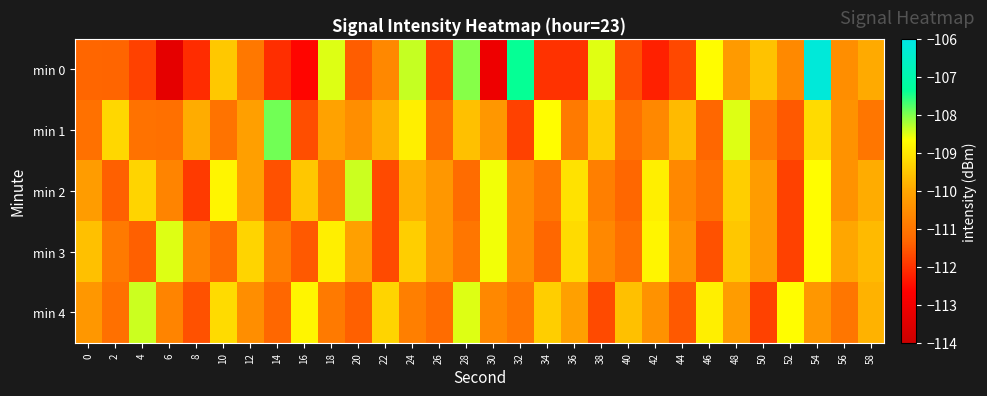

Reading right to left, transcribe all the data shown in this chart.

min 0: 58=-109.9	56=-110.5	54=-106.2	52=-110.6	50=-109.6	48=-110.2	46=-108.7	44=-111.7	42=-112.2	40=-111.6	38=-108.5	36=-112.0	34=-112.0	32=-107.4	30=-113.1	28=-108.0	26=-111.8	24=-108.4	22=-110.6	20=-111.4	18=-108.5	16=-112.6	14=-112.1	12=-110.9	10=-109.5	8=-112.1	6=-113.3	4=-111.8	2=-111.3	0=-111.3
min 1: 58=-111.0	56=-110.4	54=-109.2	52=-111.5	50=-110.8	48=-108.5	46=-111.3	44=-109.7	42=-110.6	40=-111.1	38=-109.4	36=-110.9	34=-108.7	32=-111.8	30=-110.3	28=-109.6	26=-111.2	24=-108.9	22=-109.8	20=-110.5	18=-110.1	16=-111.6	14=-107.9	12=-110.1	10=-111.0	8=-109.9	6=-111.1	4=-111.1	2=-109.3	0=-111.1
min 2: 58=-109.9	56=-110.4	54=-108.7	52=-111.8	50=-110.2	48=-109.4	46=-111.1	44=-110.6	42=-108.9	40=-111.3	38=-110.8	36=-109.1	34=-111.0	32=-110.5	30=-108.6	28=-111.2	26=-110.3	24=-109.8	22=-111.7	20=-108.4	18=-110.9	16=-109.5	14=-111.6	12=-110.1	10=-108.8	8=-111.9	6=-110.7	4=-109.3	2=-111.4	0=-110.2
min 3: 58=-109.7	56=-110.0	54=-108.7	52=-111.8	50=-110.2	48=-109.5	46=-111.6	44=-110.4	42=-108.8	40=-111.1	38=-110.6	36=-109.2	34=-111.3	32=-110.5	30=-108.6	28=-111.0	26=-110.3	24=-109.4	22=-111.7	20=-110.1	18=-108.9	16=-111.5	14=-110.8	12=-109.3	10=-111.2	8=-110.7	6=-108.5	4=-111.4	2=-110.9	0=-109.6
min 4: 58=-109.8	56=-111.0	54=-110.3	52=-108.7	50=-111.8	48=-110.2	46=-108.9	44=-111.5	42=-110.4	40=-109.6	38=-111.7	36=-110.1	34=-109.4	32=-111.0	30=-110.6	28=-108.5	26=-111.2	24=-110.8	22=-109.3	20=-111.4	18=-110.9	16=-108.8	14=-111.3	12=-110.5	10=-109.2	8=-111.6	6=-110.7	4=-108.4	2=-111.1	0=-110.3